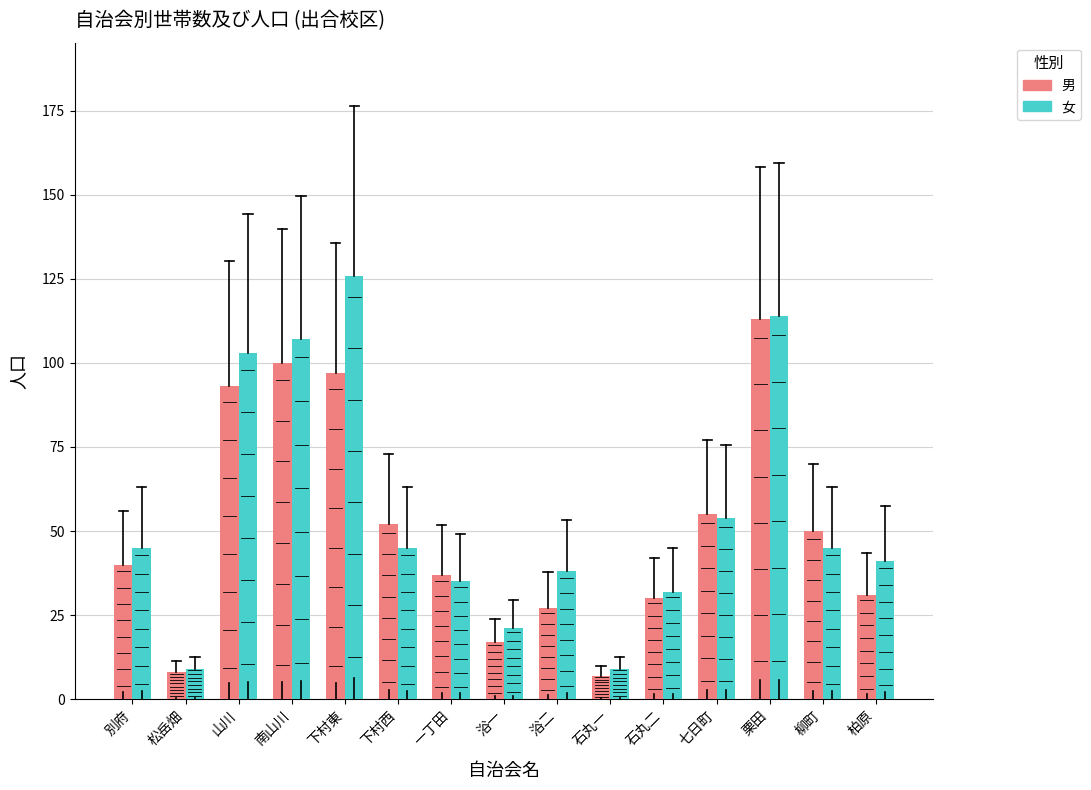

Which label corresponds to the smallest value in the chart?

石丸一